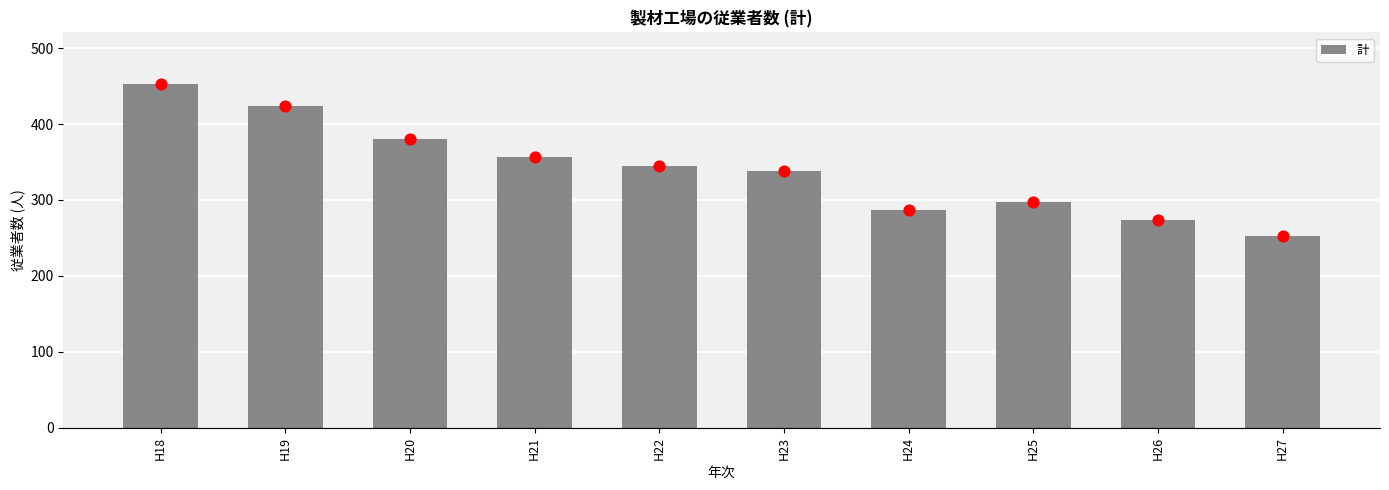

Between H20 and H18, which is larger?

H18